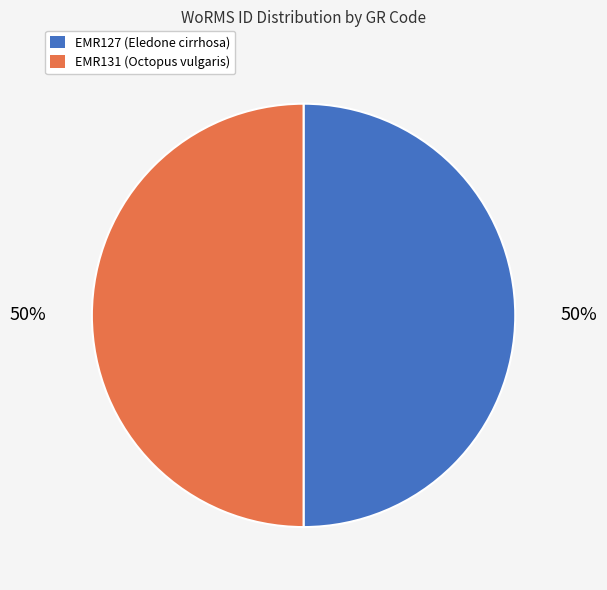

To the nearest percent, what percentage of the pie is EMR127?

50%